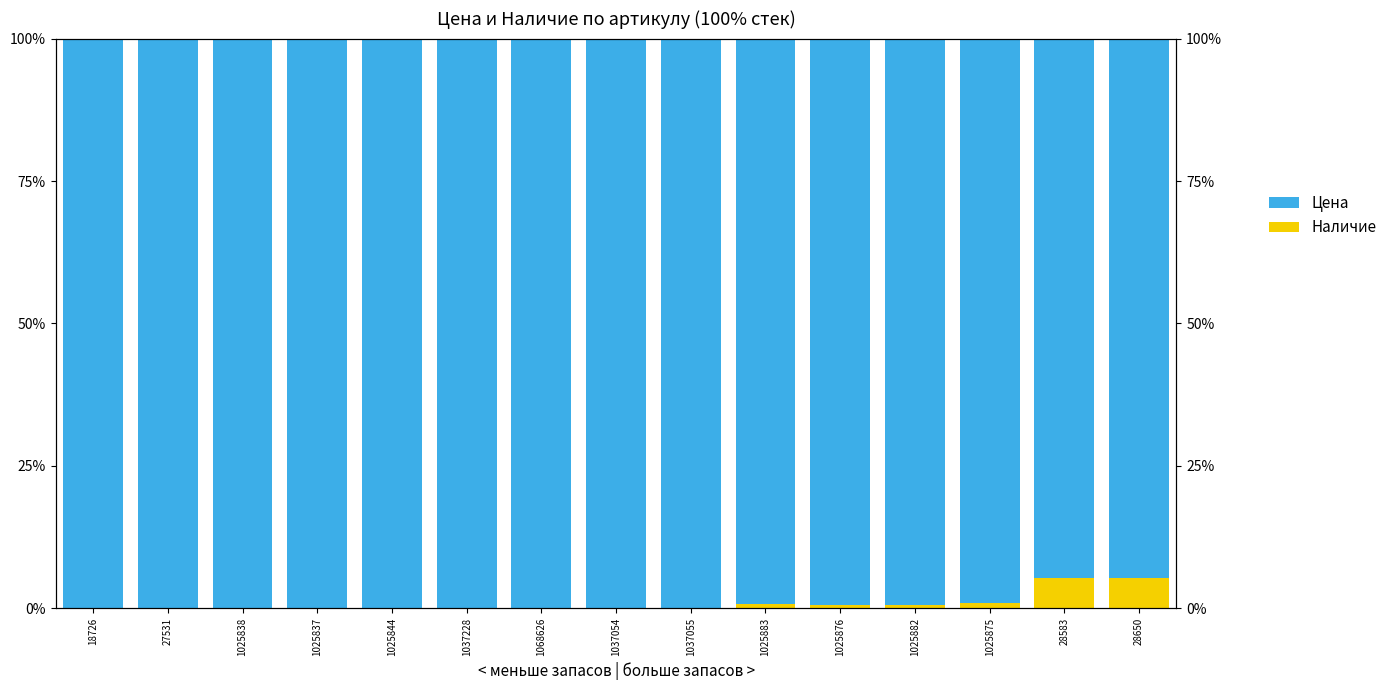

What is the maximum value for Цена?

100.0